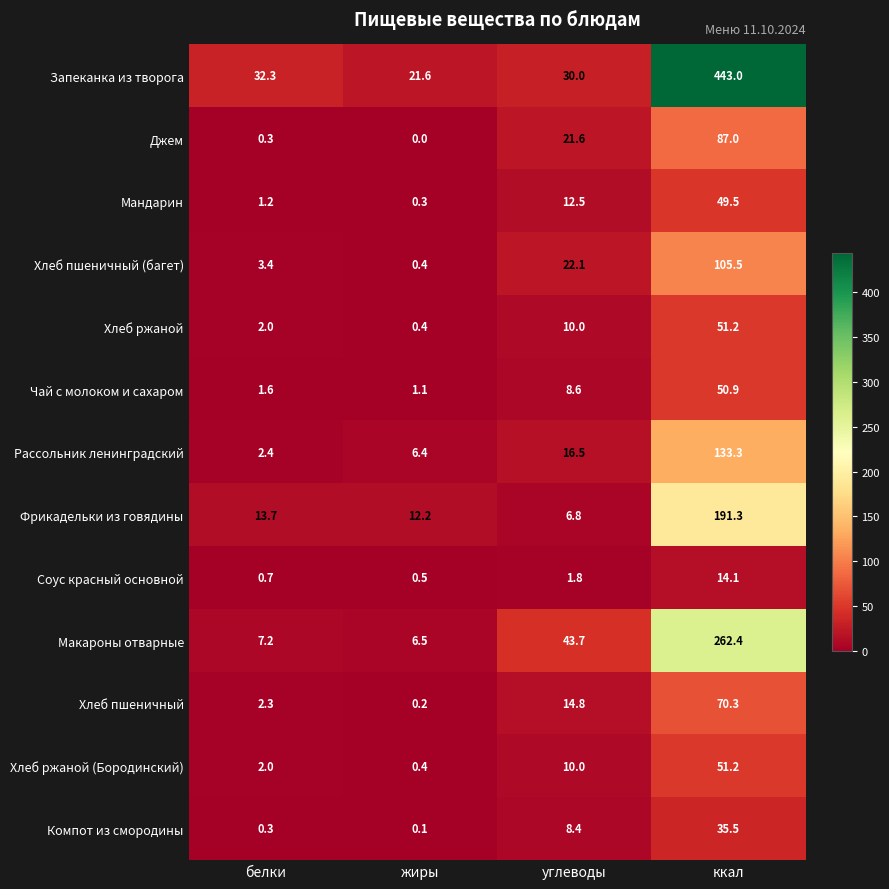

Which category has the lowest value across all series?

жиры